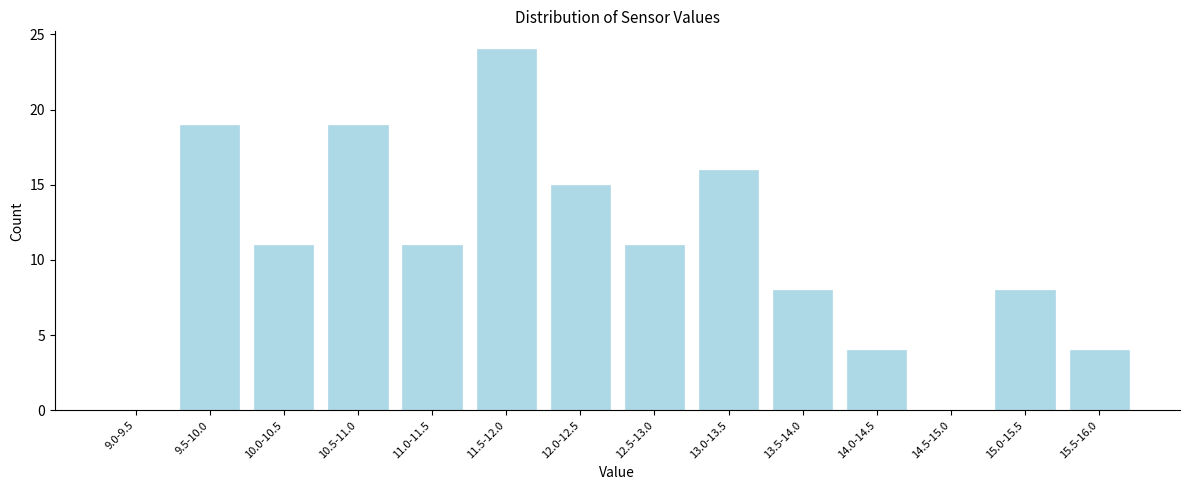

Reading left to right, list all the values displayed in this chart.

9.0-9.5=0	9.5-10.0=19	10.0-10.5=11	10.5-11.0=19	11.0-11.5=11	11.5-12.0=24	12.0-12.5=15	12.5-13.0=11	13.0-13.5=16	13.5-14.0=8	14.0-14.5=4	14.5-15.0=0	15.0-15.5=8	15.5-16.0=4